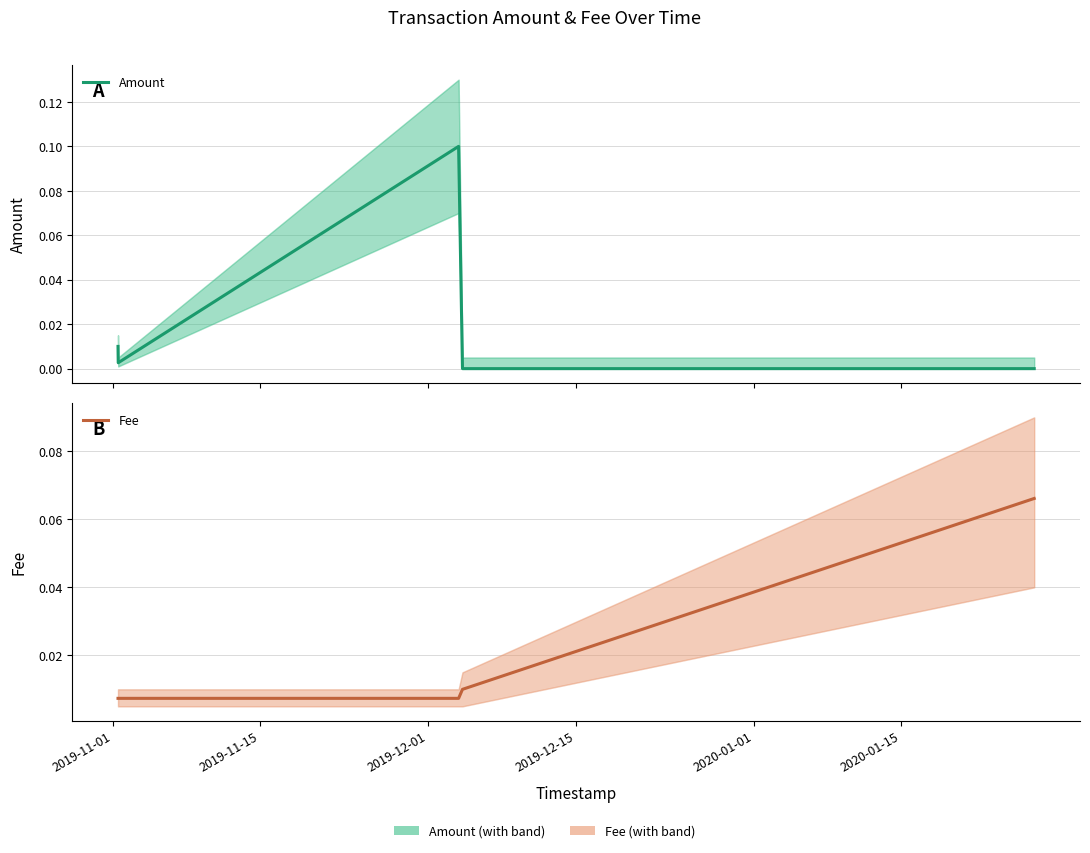

At which category does the chart reach its minimum across all series?

2019-12-15